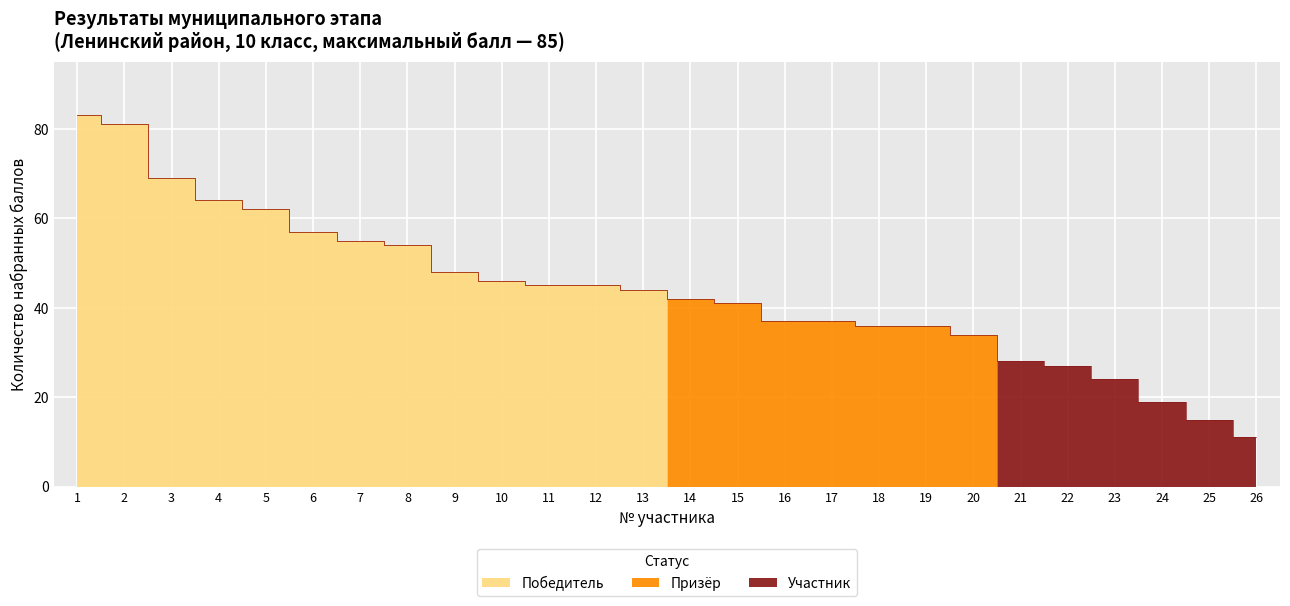

Rank the series by their average value, from lowest to highest.

Участник, Призёр, Победитель